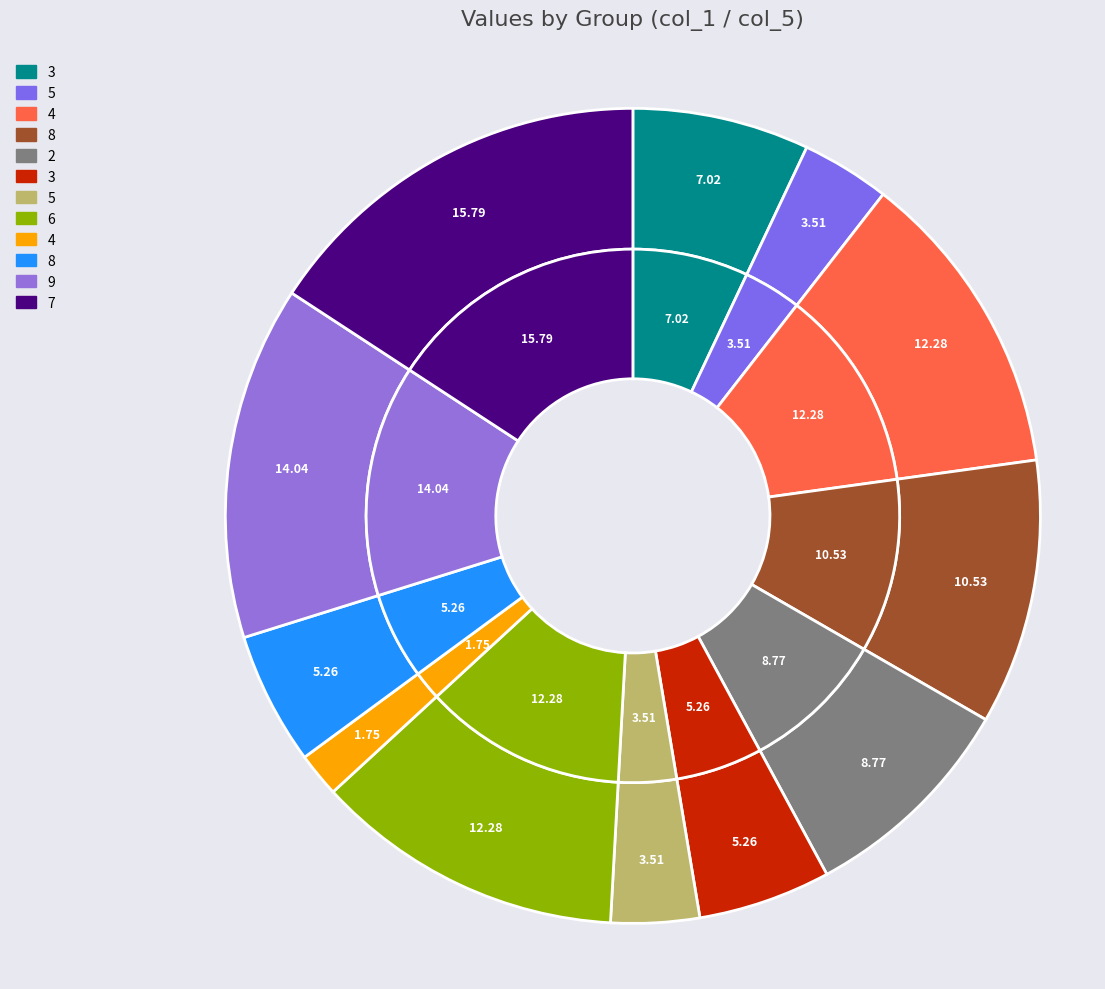

Does 3 account for over 50% of the chart?

No